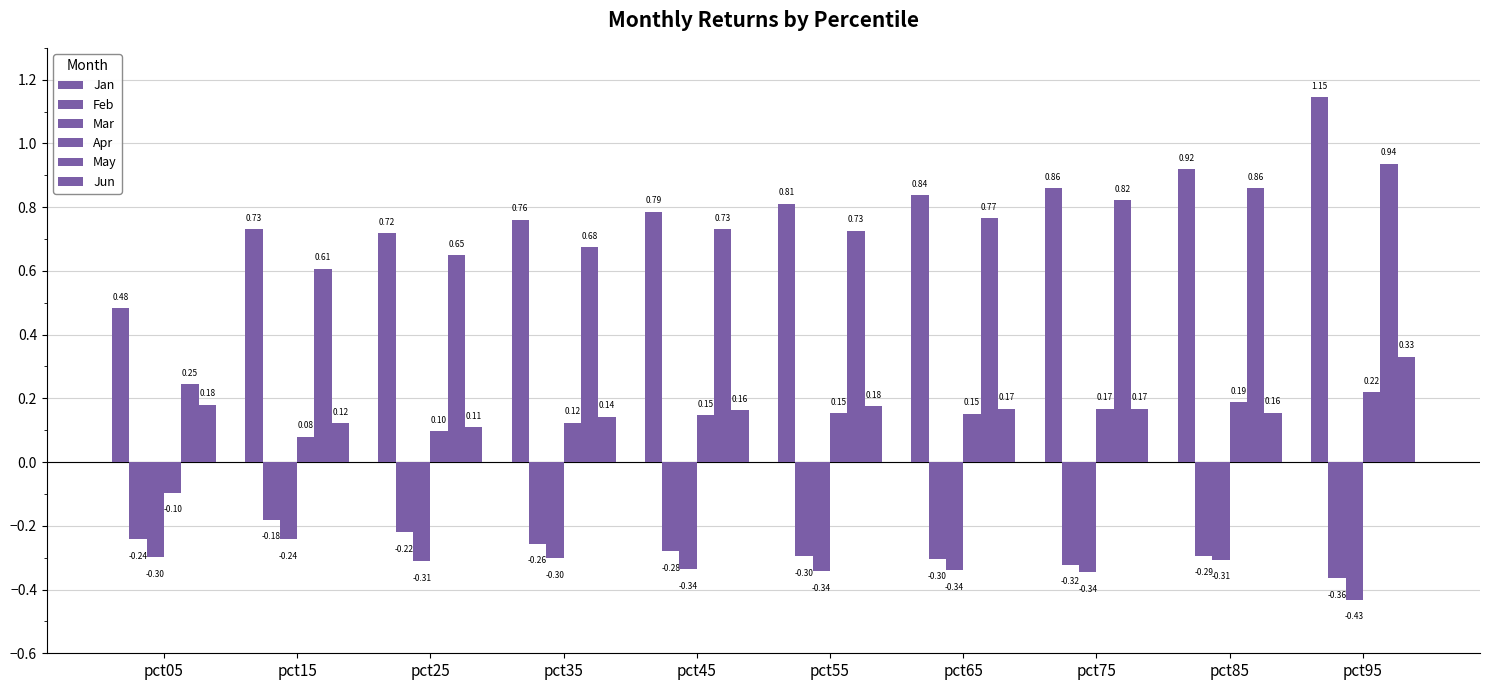

Reading left to right, extract all data points from this chart.

Jan: 0.5	0.7	0.7	0.8	0.8	0.8	0.8	0.9	0.9	1.1
Feb: -0.2	-0.2	-0.2	-0.3	-0.3	-0.3	-0.3	-0.3	-0.3	-0.4
Mar: -0.3	-0.2	-0.3	-0.3	-0.3	-0.3	-0.3	-0.3	-0.3	-0.4
Apr: -0.1	0.1	0.1	0.1	0.1	0.2	0.2	0.2	0.2	0.2
May: 0.2	0.6	0.6	0.7	0.7	0.7	0.8	0.8	0.9	0.9
Jun: 0.2	0.1	0.1	0.1	0.2	0.2	0.2	0.2	0.2	0.3